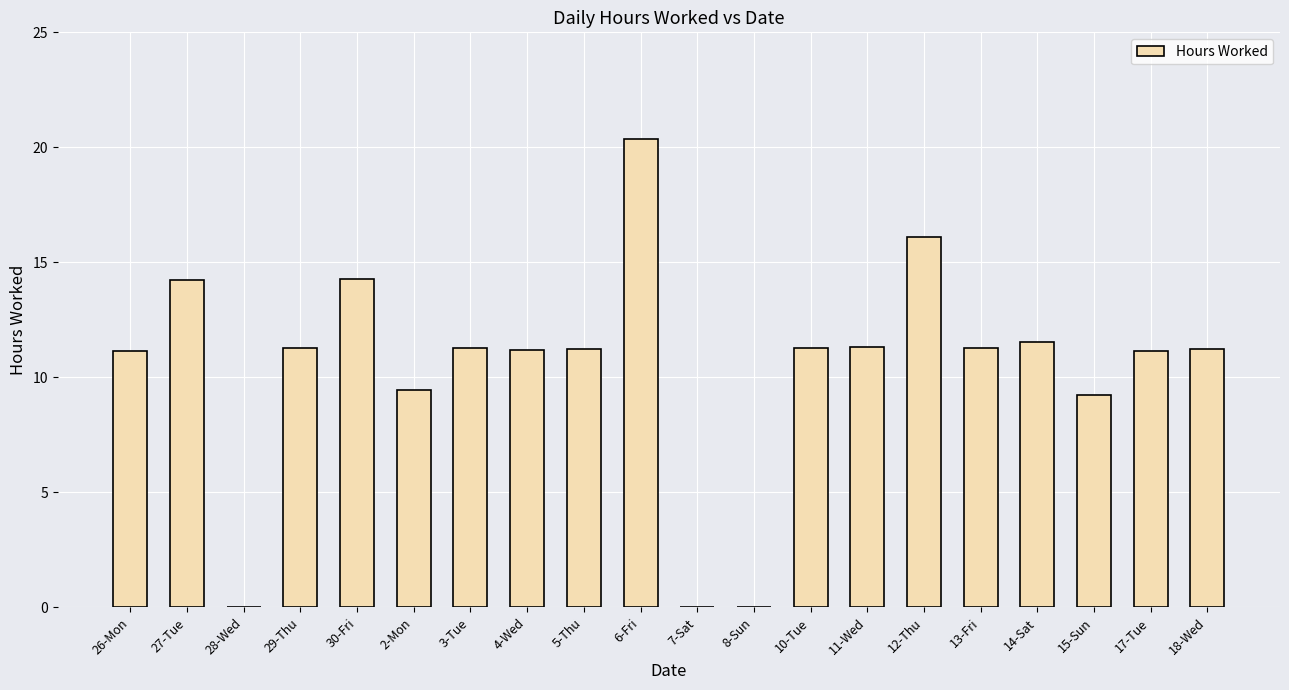

What is the sum of the values at 18-Wed and 13-Fri?

22.5